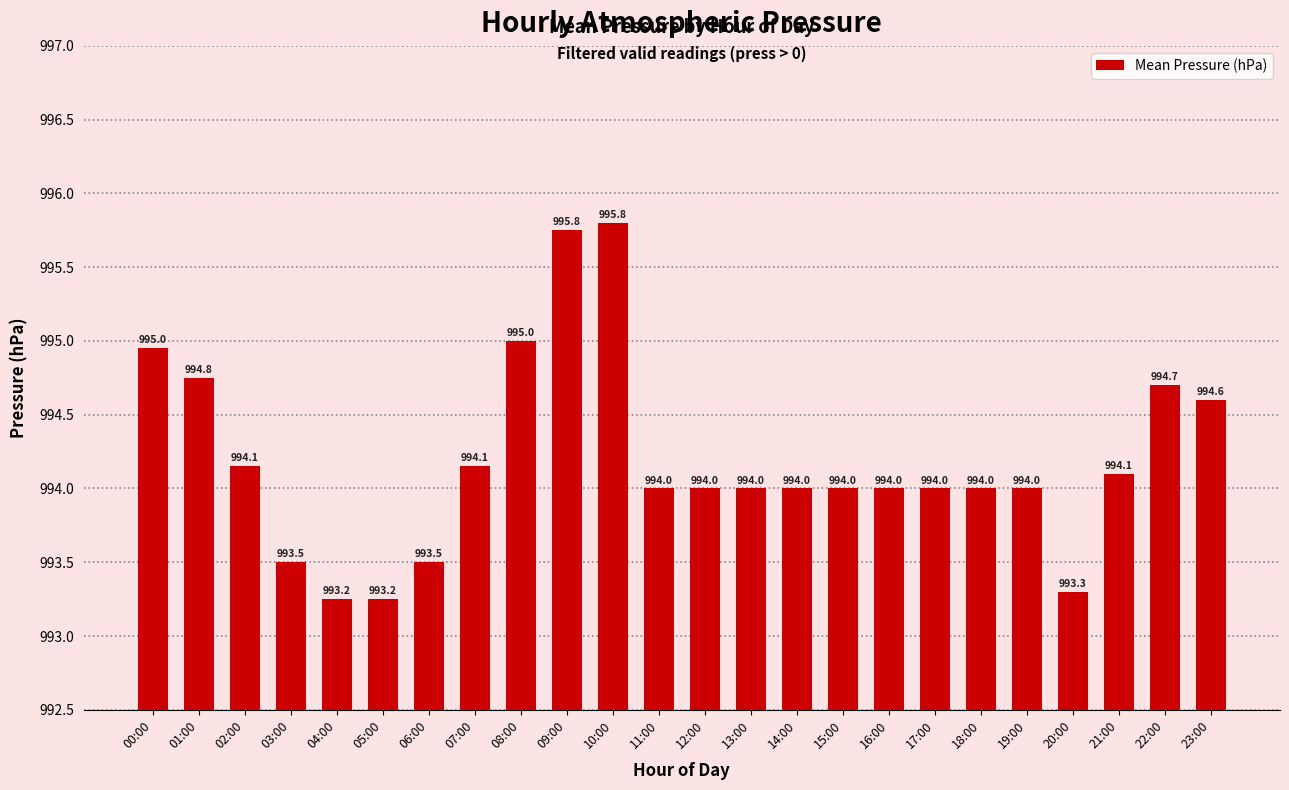

What is the label of the 9th bar from the left?

08:00